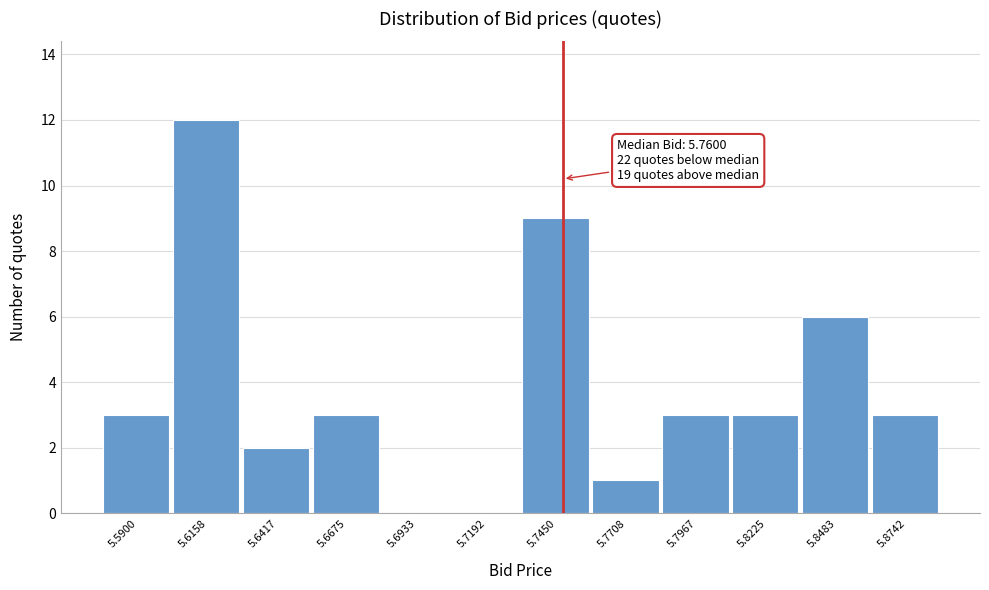

Reading left to right, extract all data points from this chart.

5.5900=3	5.6158=12	5.6417=2	5.6675=3	5.6933=0	5.7192=0	5.7450=9	5.7708=1	5.7967=3	5.8225=3	5.8483=6	5.8742=3